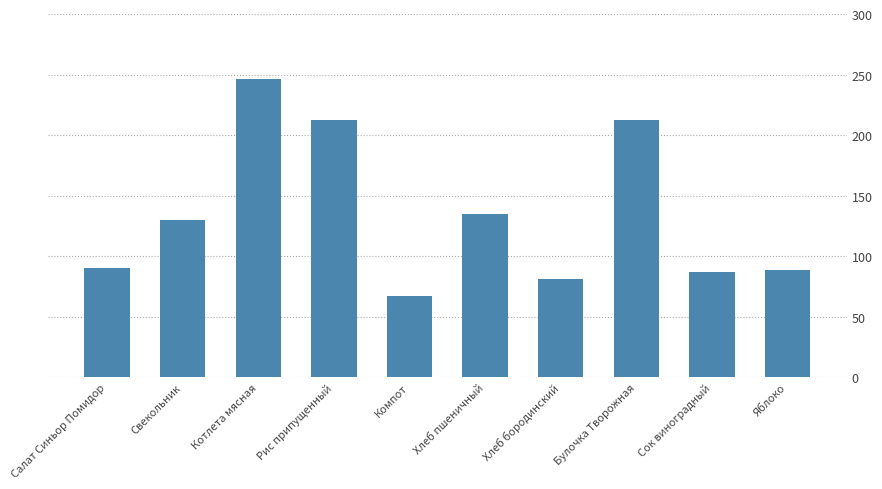

Are the bars horizontal?

No